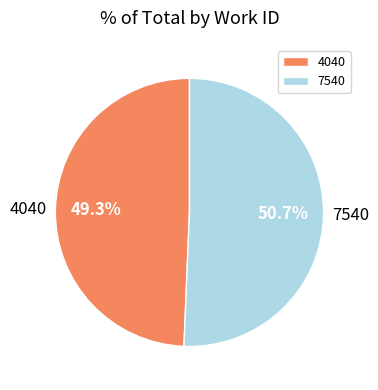

Which slice represents more than half of the pie?

7540